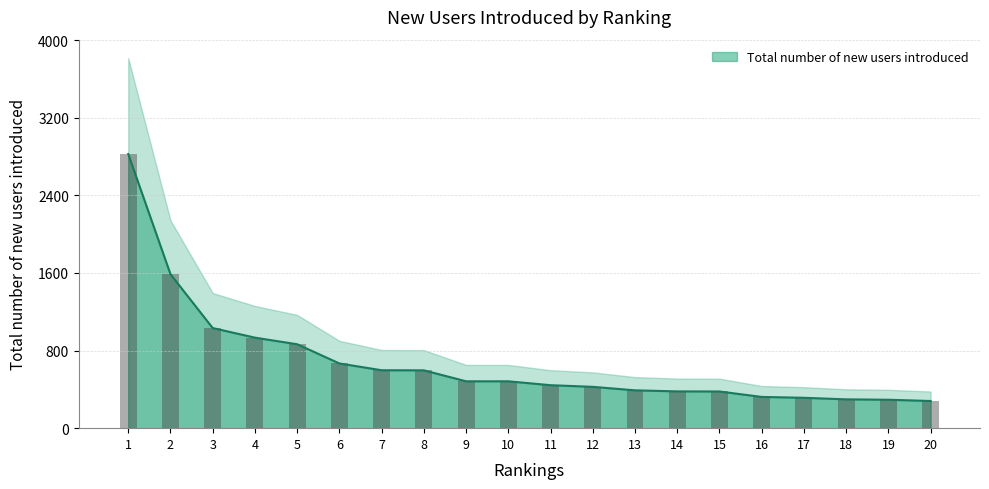

What is the minimum value shown in the chart?

280